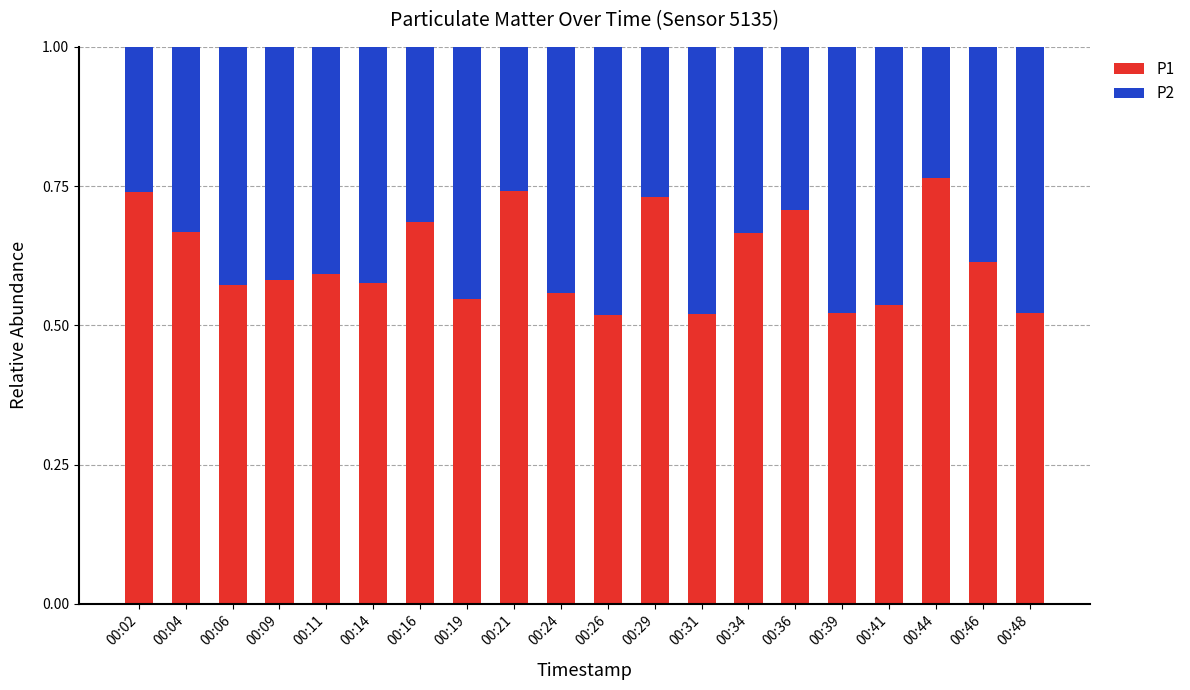

What are all the series names shown in the legend?

P1, P2